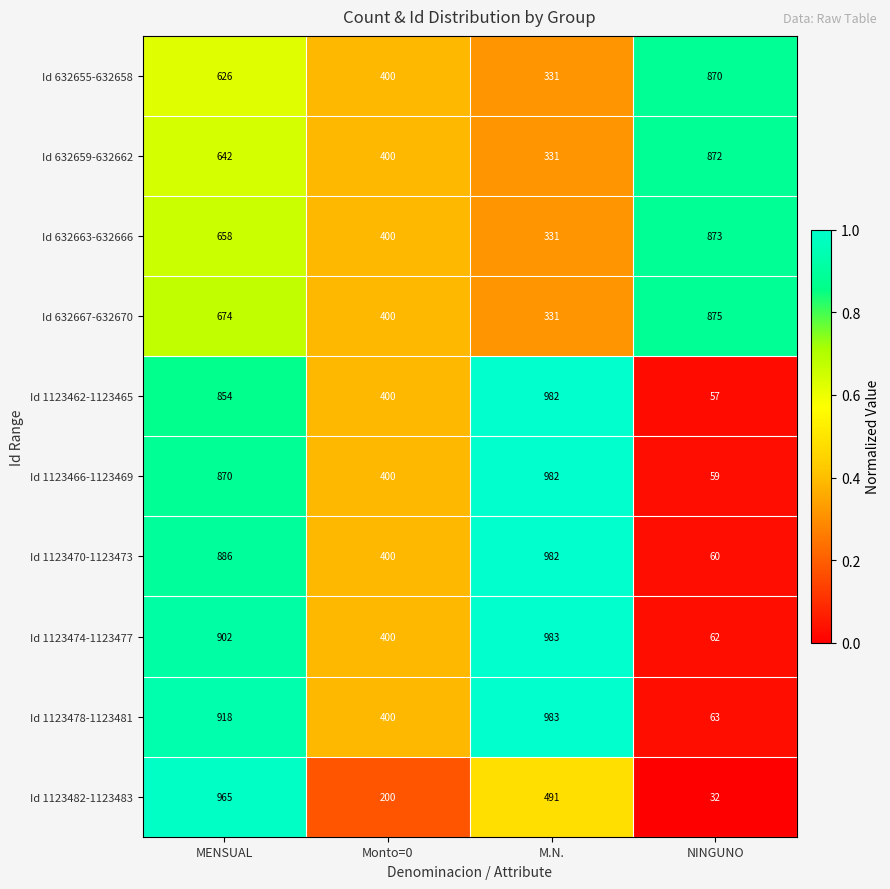

What is the difference between the second highest and second lowest values in the Id 632659-632662 series?

242